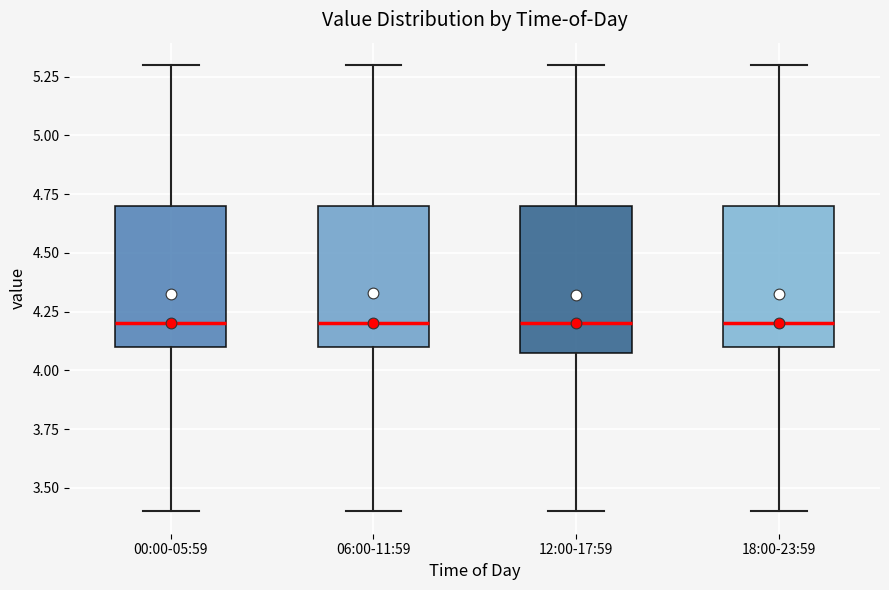

Reading left to right, read every box against the y-axis: the position of its median line, the range the box covers, and the ends of its whiskers. The values are not printed on the chart, so give them approximately, as read against the axis.

00:00-05:59: median 4.2, box 4.1 to 4.7, whiskers 3.4 to 5.3
06:00-11:59: median 4.2, box 4.1 to 4.7, whiskers 3.4 to 5.3
12:00-17:59: median 4.2, box 4.1 to 4.7, whiskers 3.4 to 5.3
18:00-23:59: median 4.2, box 4.1 to 4.7, whiskers 3.4 to 5.3